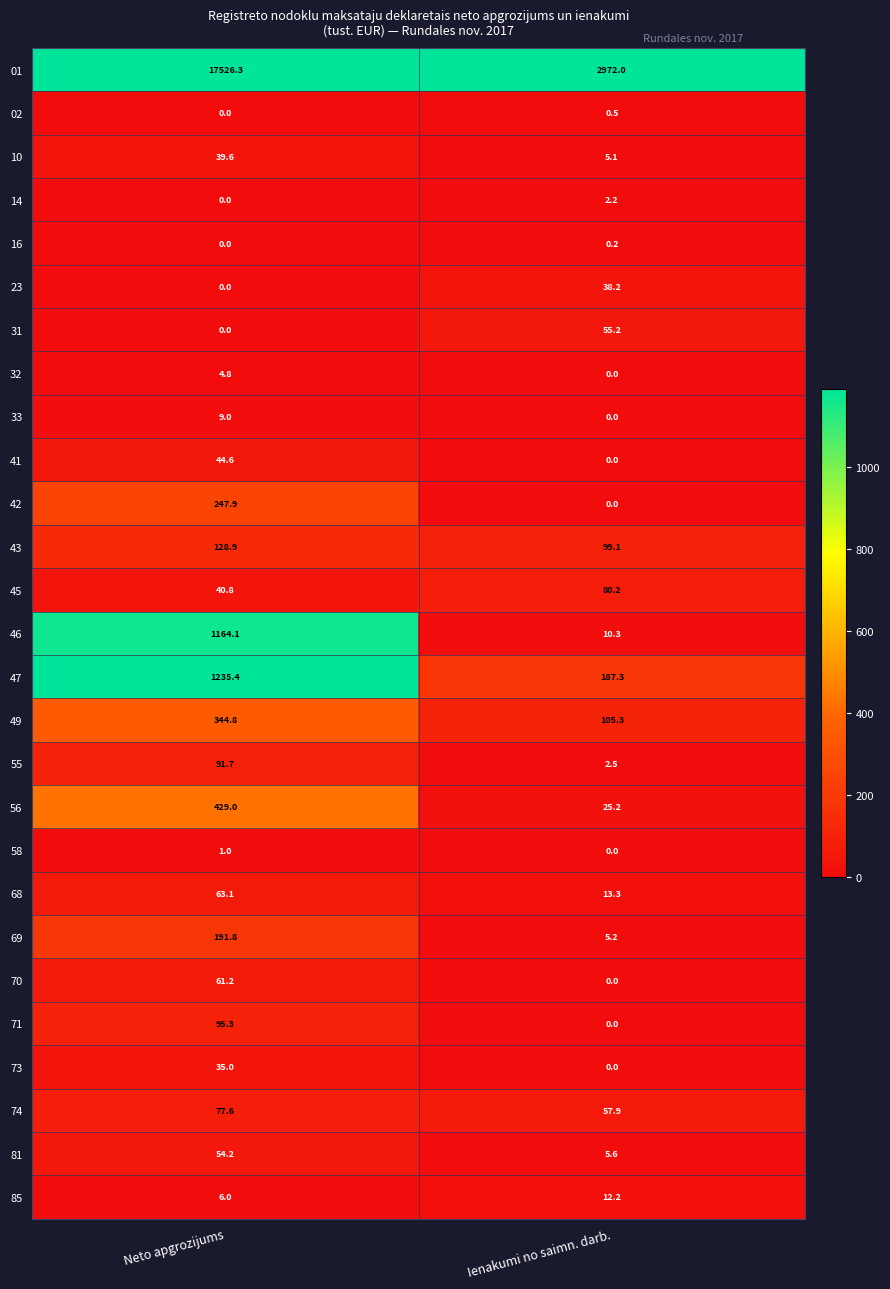

Between Neto apgrozijums and Ienakumi no saimn. darb., which series saw the biggest shift?

01